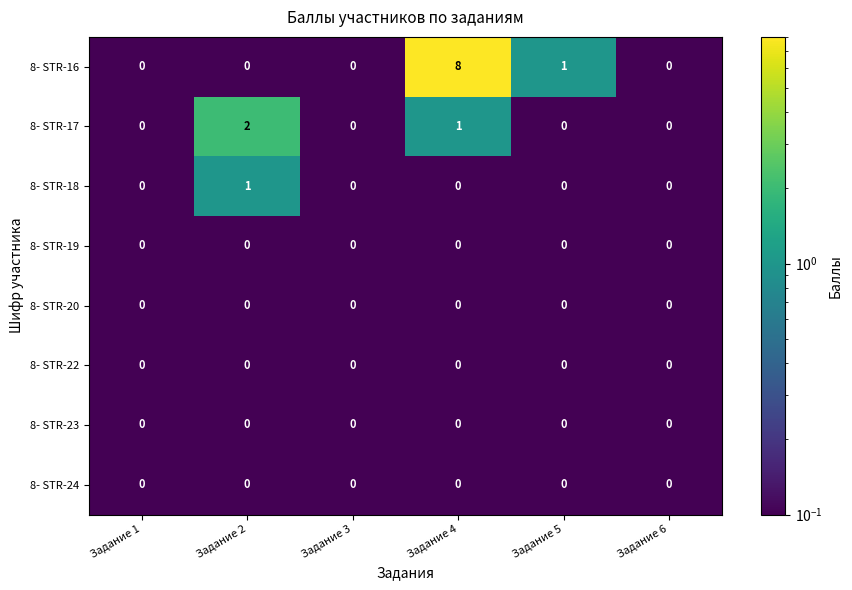

What is the maximum value shown in the chart?

8